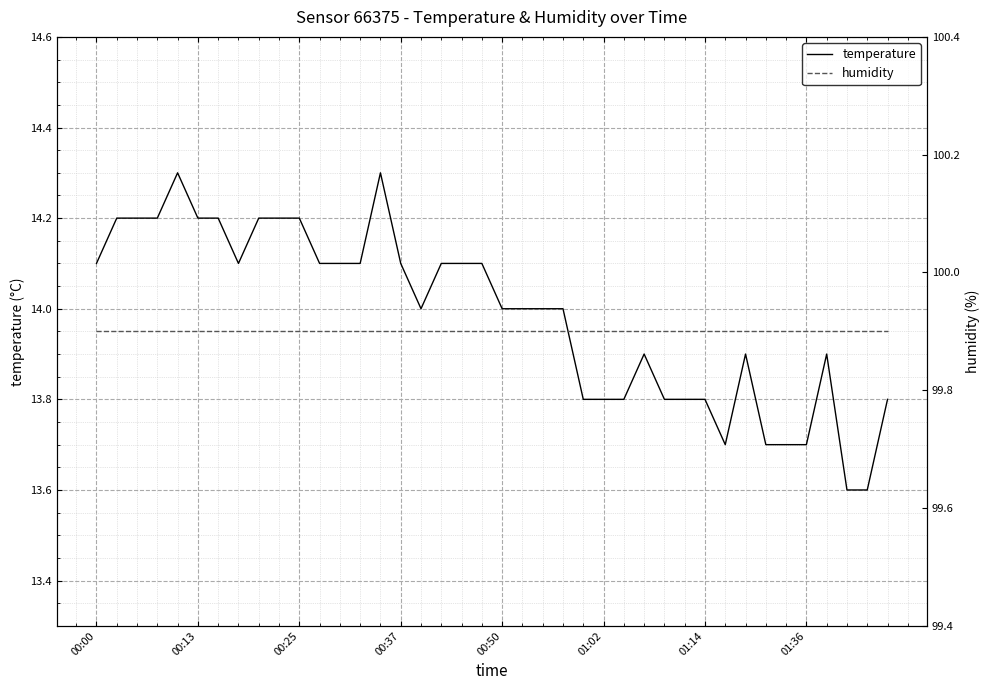

At how many categories does at least one series exceed 23?

40